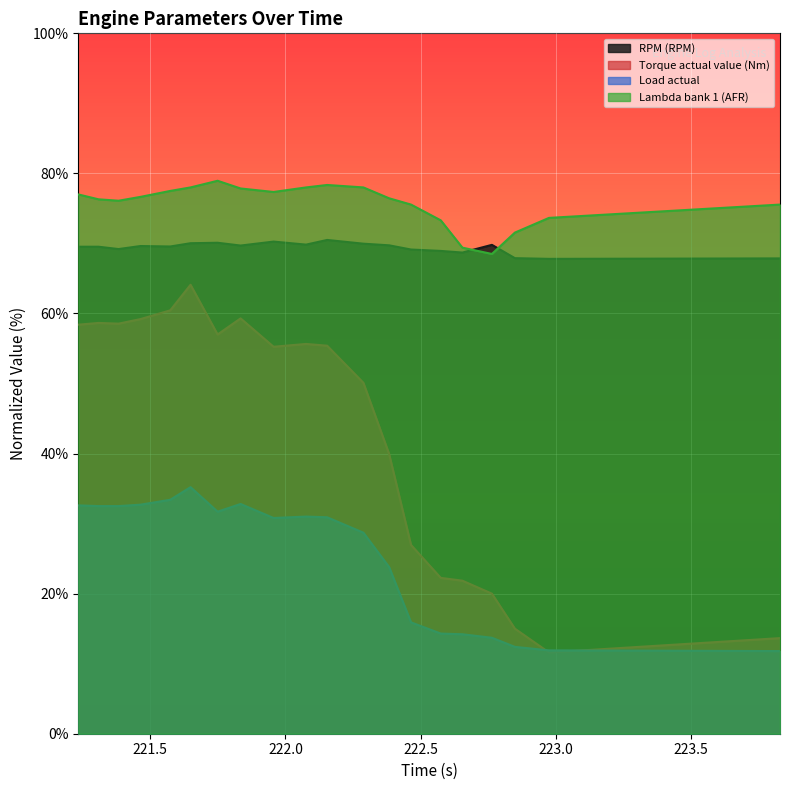

Count the number of data series in this chart.

4